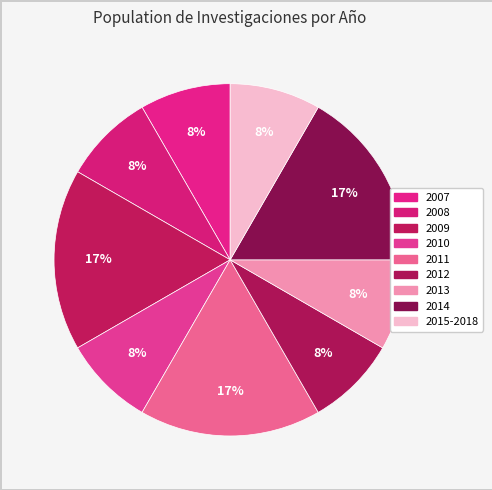

Count the number of slices in the pie.

9